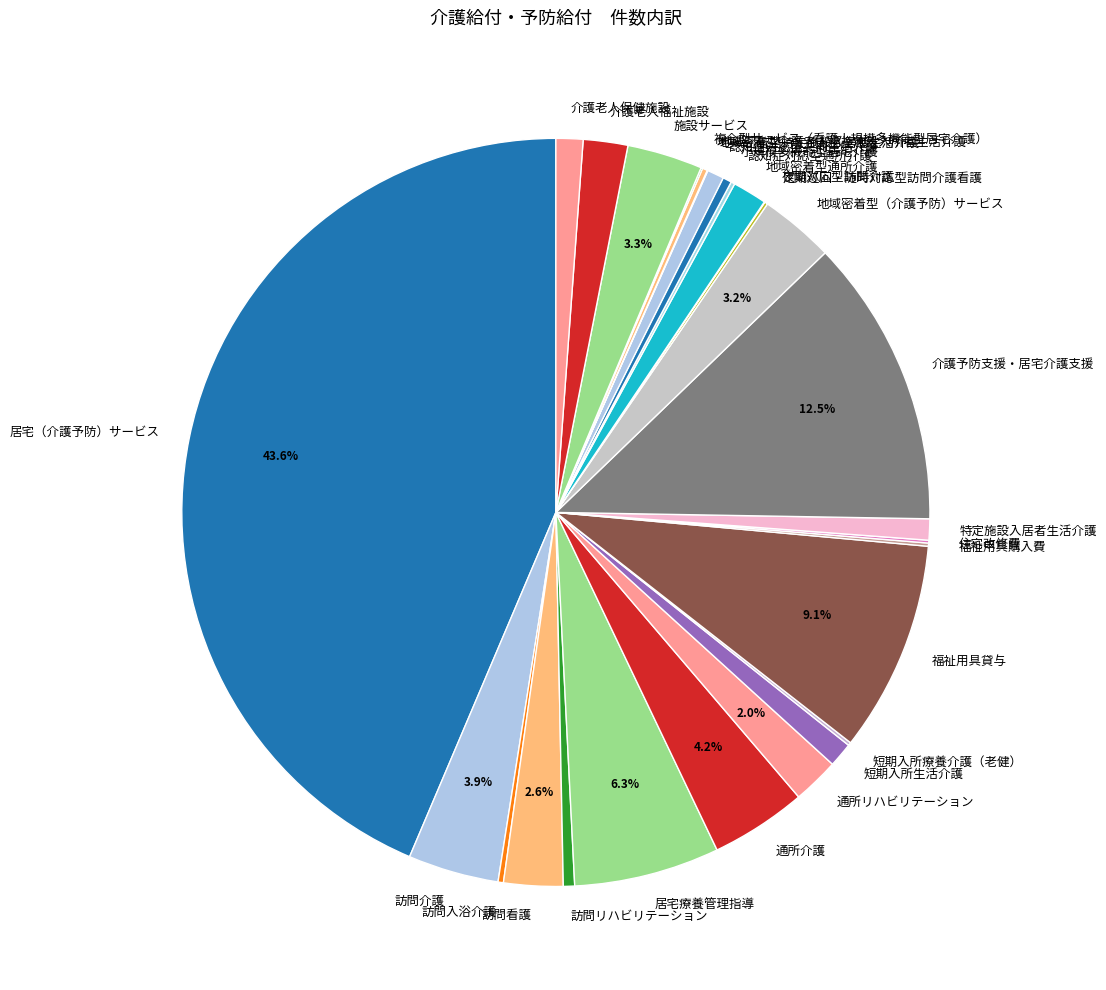

Combined, do 地域密着型（介護予防）サービス and 訪問介護 account for over 50%?

No